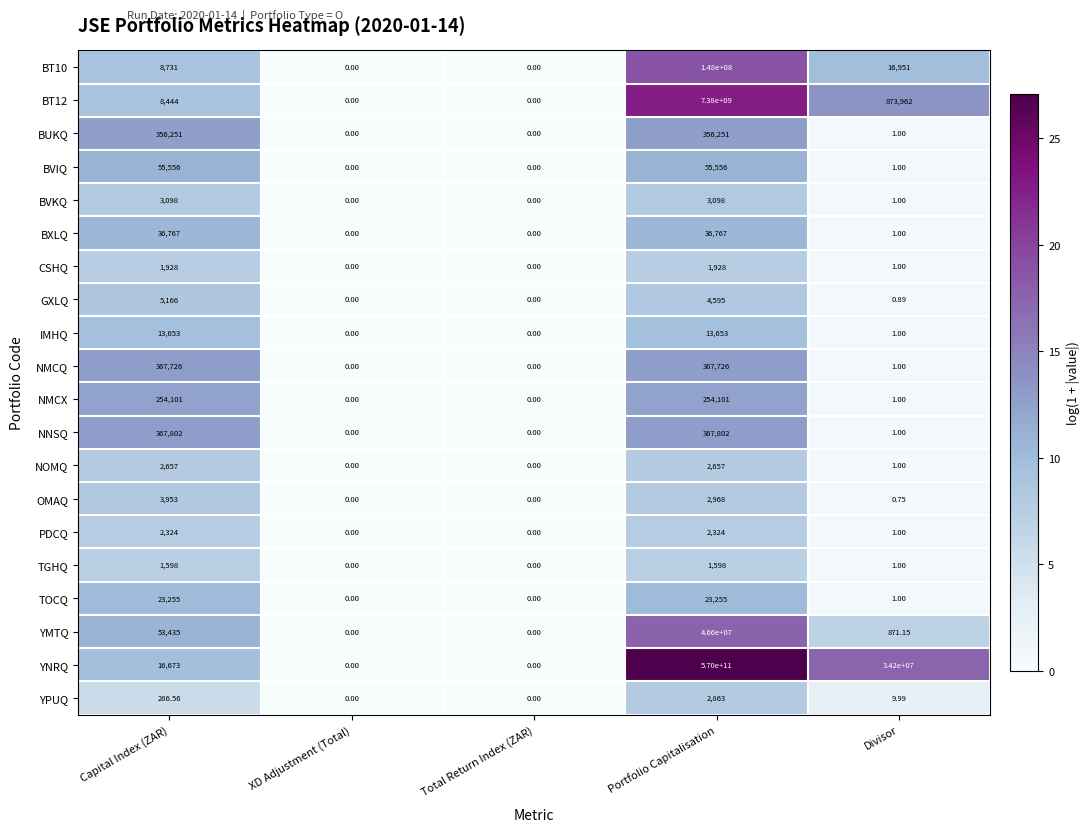

Which category has the highest value across all series?

Portfolio Capitalisation